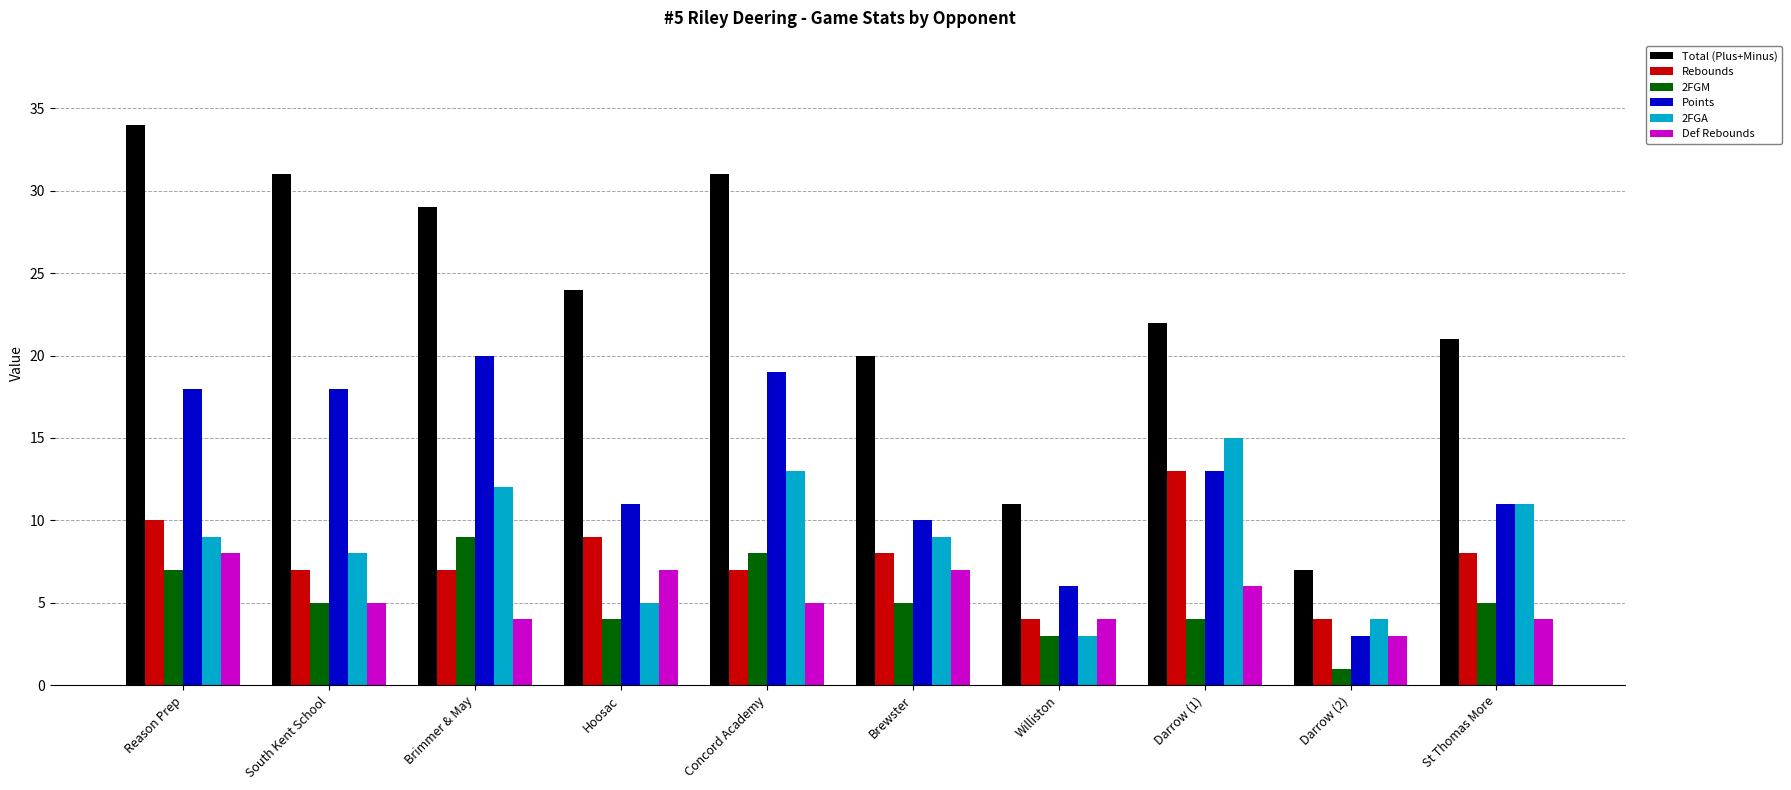

What is the label of the 5th bar from the left?

Concord Academy